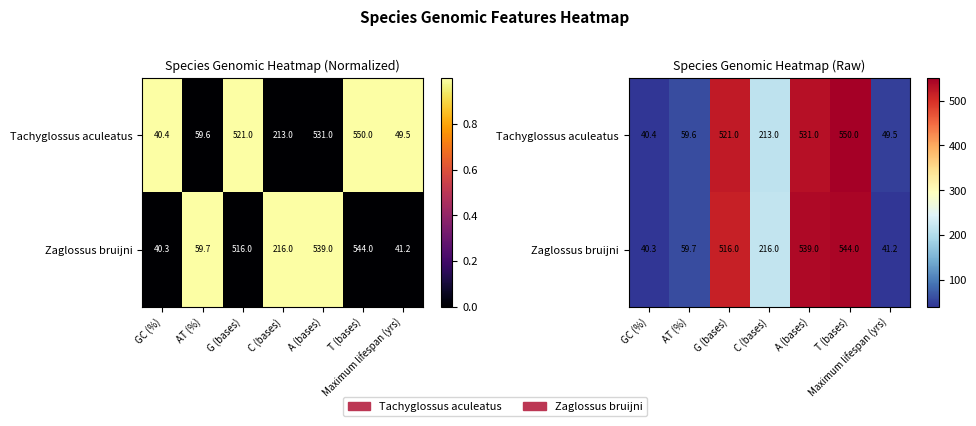

The Zaglossus bruijni series shows 240.9 at T (bases). True or false?

False